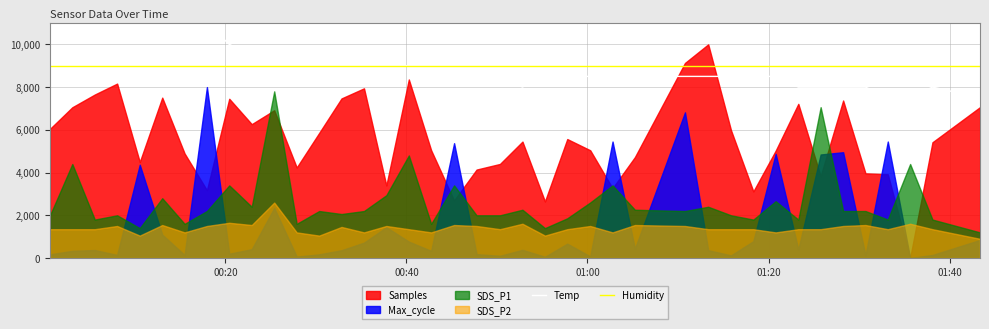

In Temp, how many points are higher than both neighbors (excluding endpoints)?

5